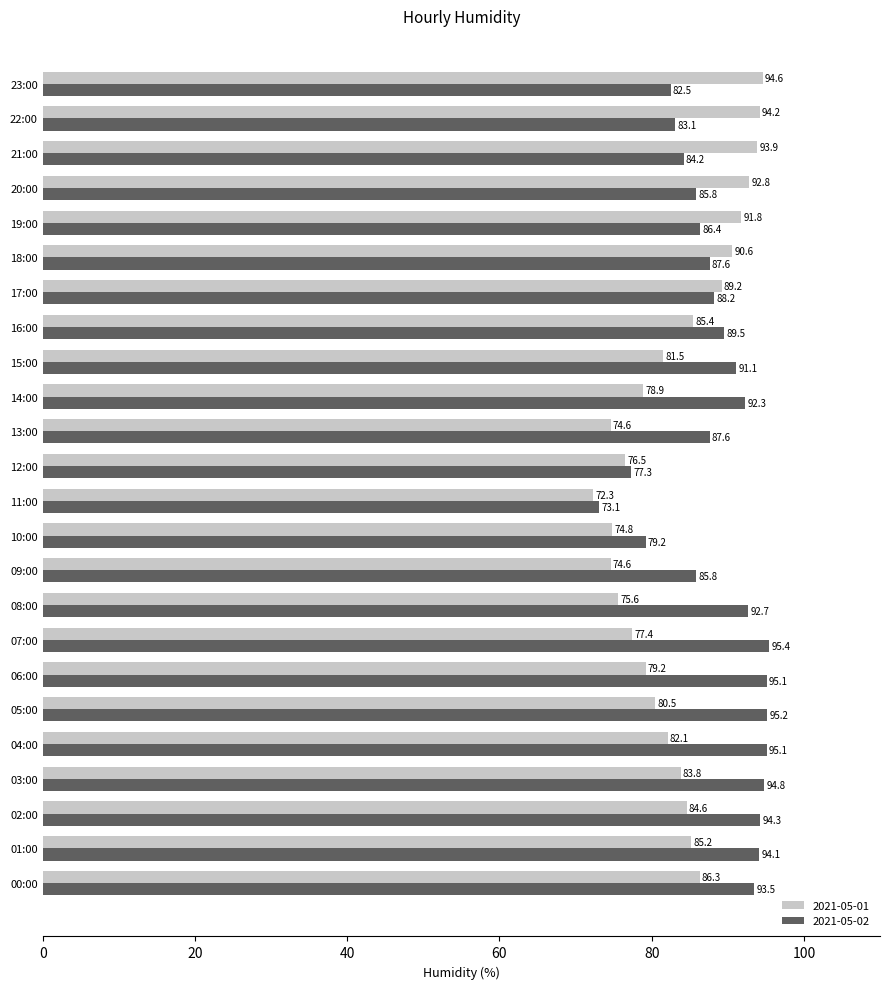

List the series in order of their overall mean, lowest first.

2021-05-01, 2021-05-02